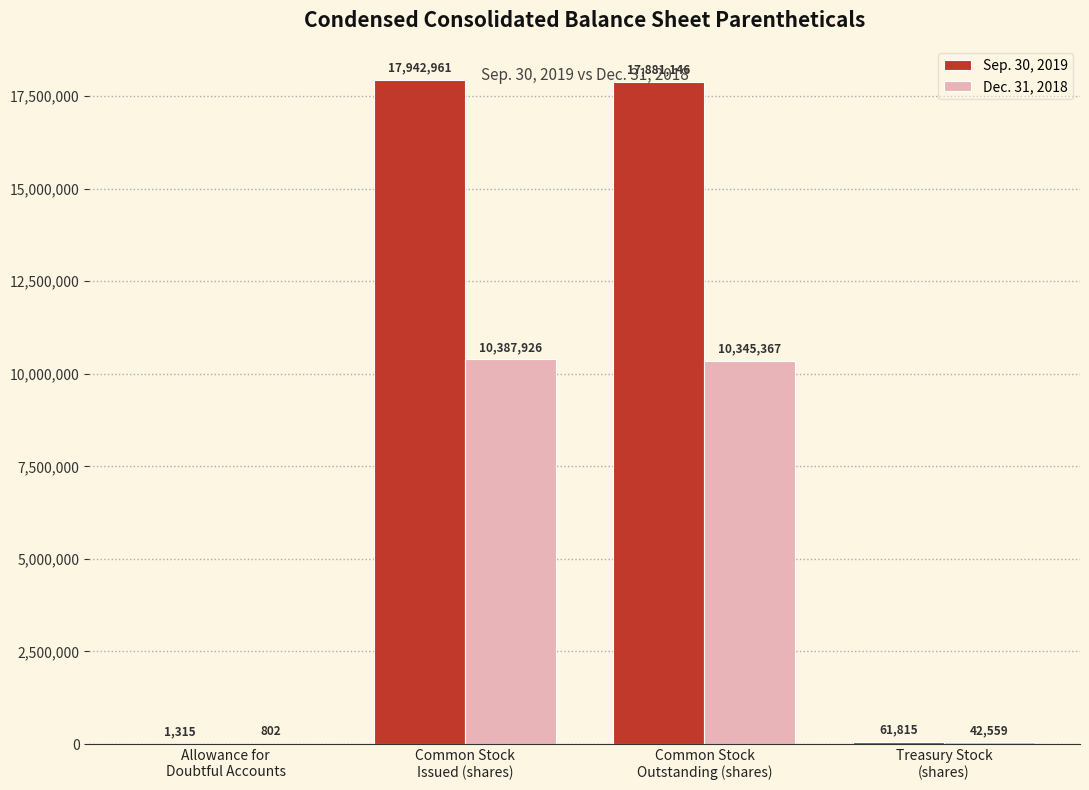

Which series has the largest total across all categories?

Sep. 30, 2019